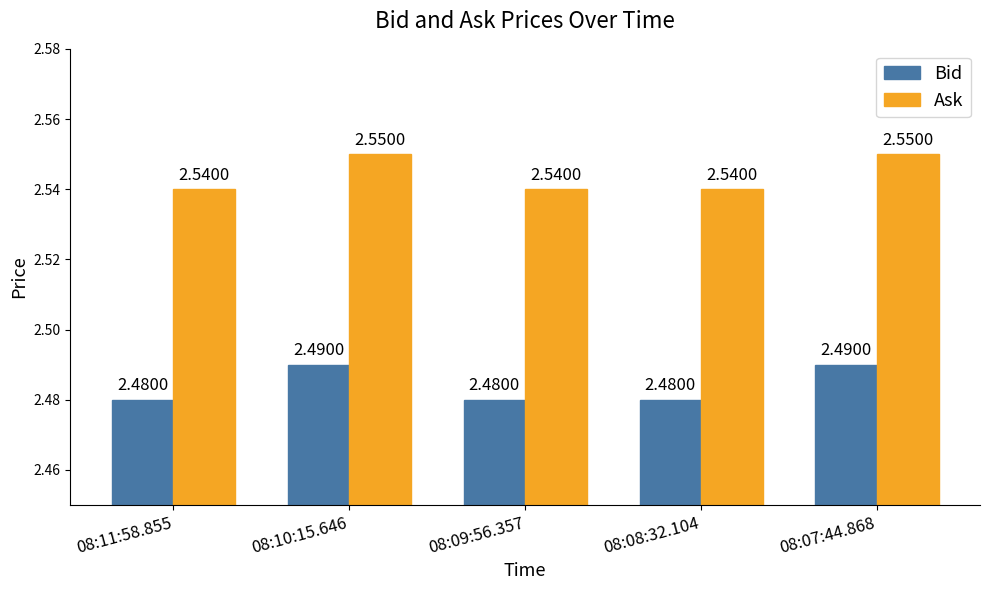

At how many categories does at least one series exceed 2?

5